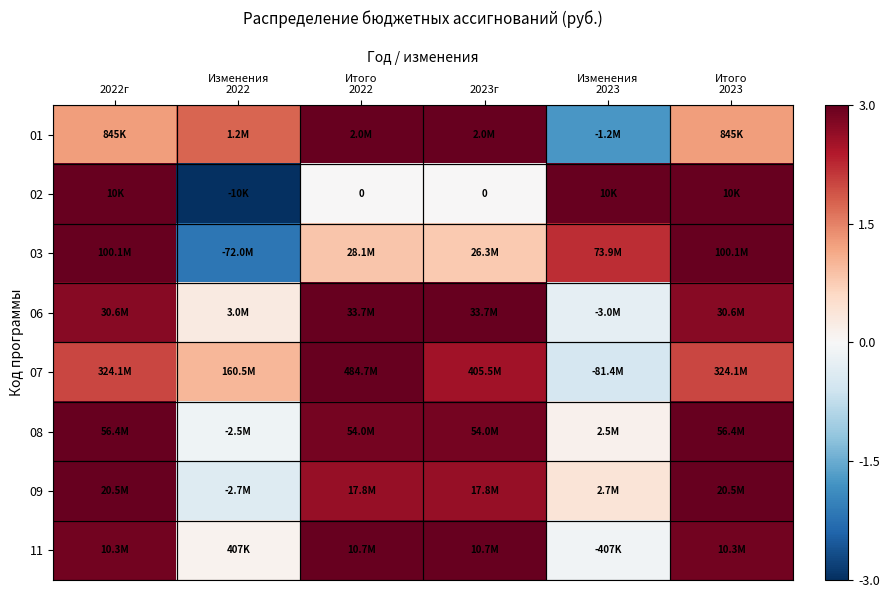

Rank the series by their maximum value, from highest to lowest.

01, 02, 03, 06, 07, 08, 09, 11